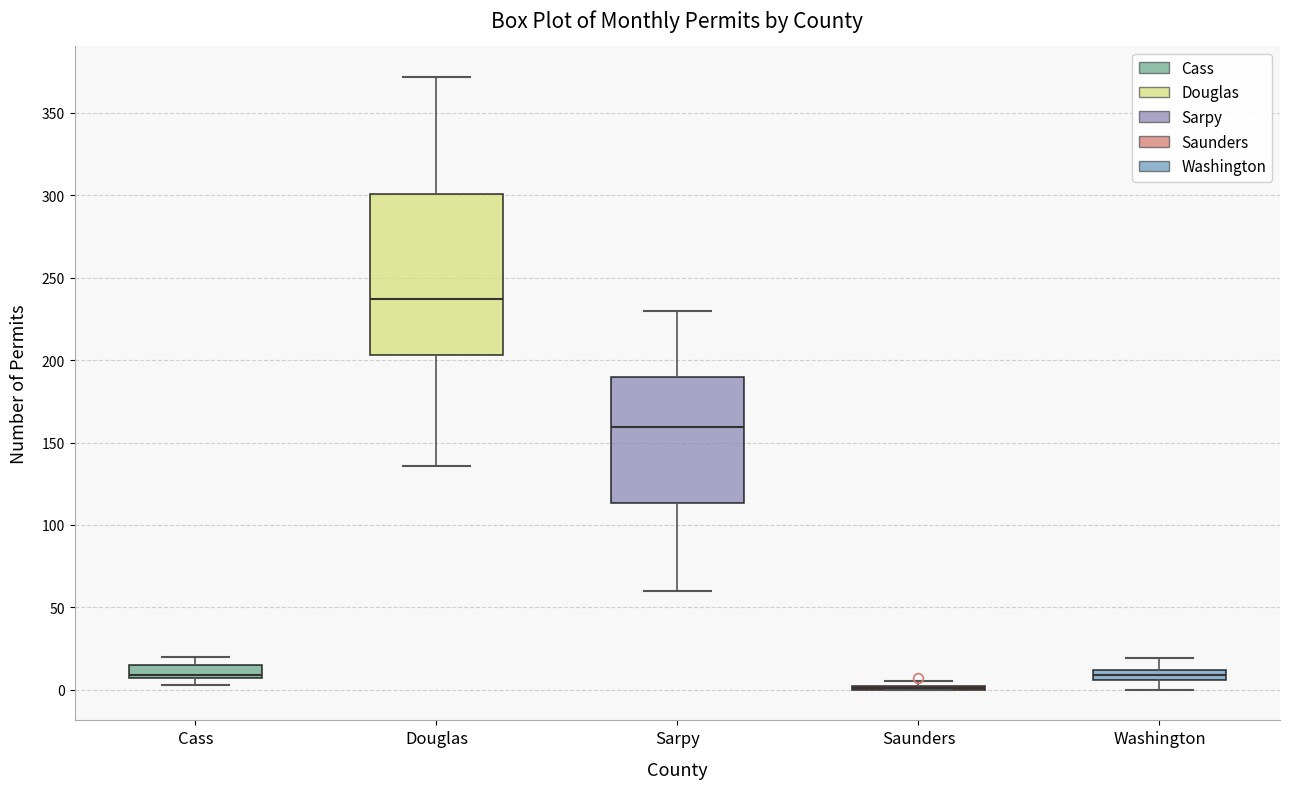

Comparing the boxes themselves (not the whiskers), which one is the tallest?

Douglas